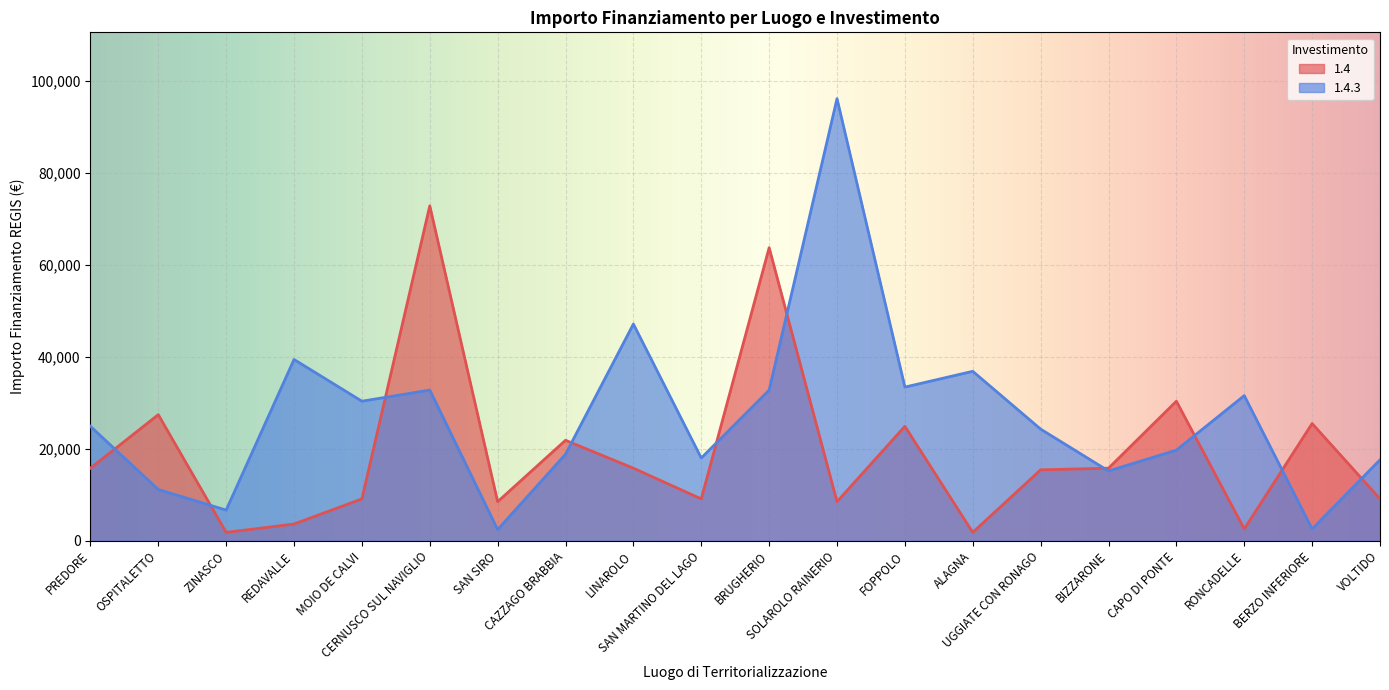

Which label corresponds to the smallest value in the chart?

ZINASCO